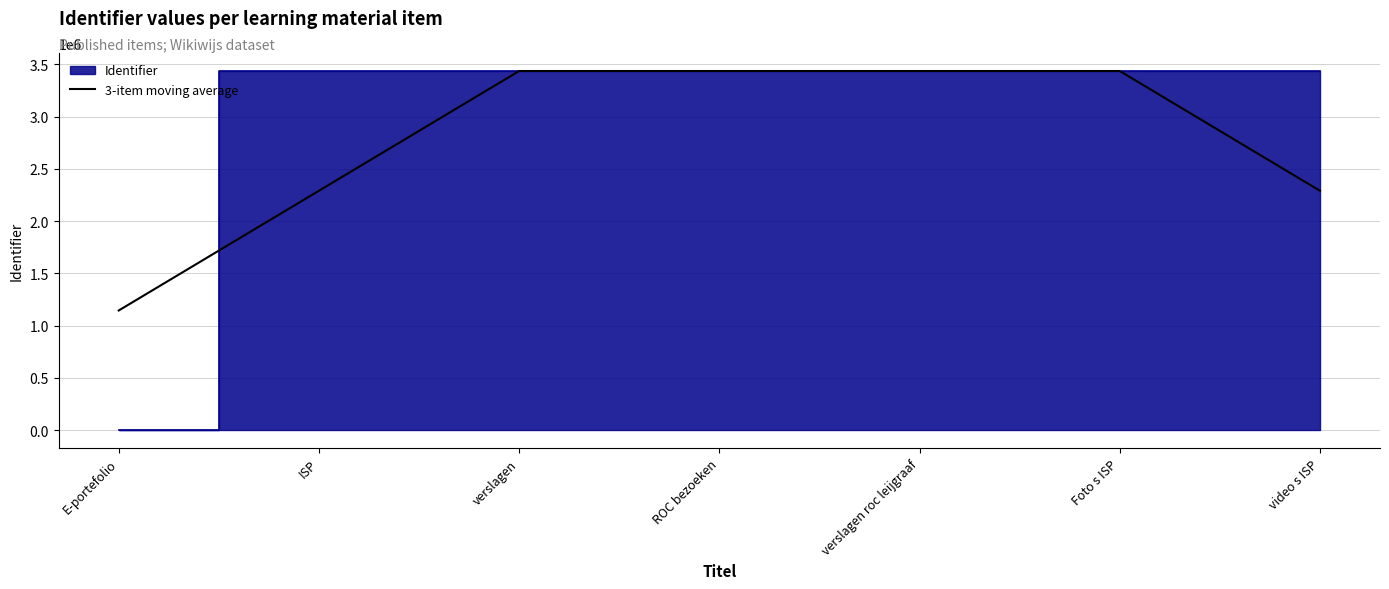

How many lines are shown in the chart?

1